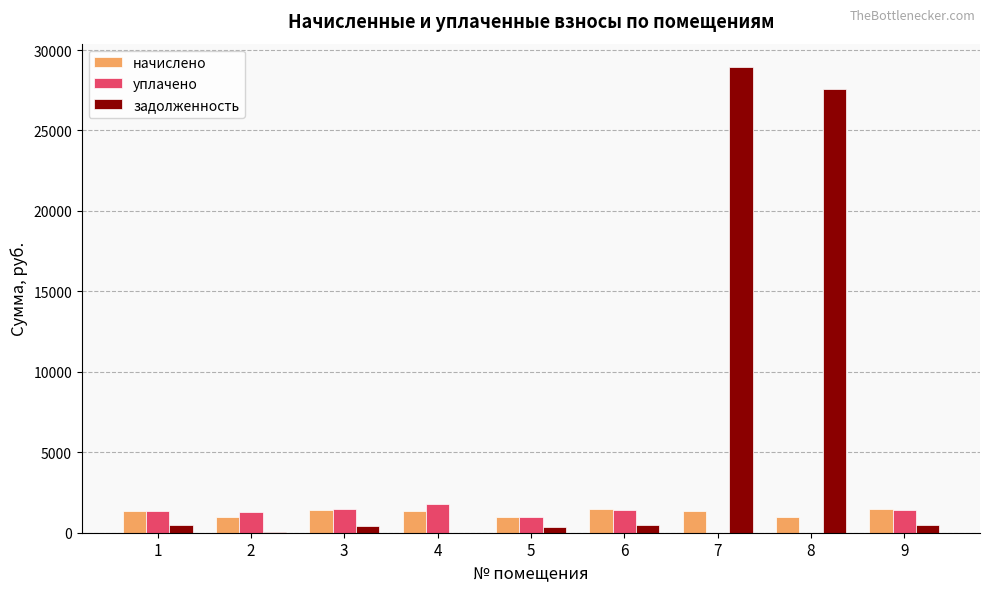

How many data points in задолженность are above 456?

5